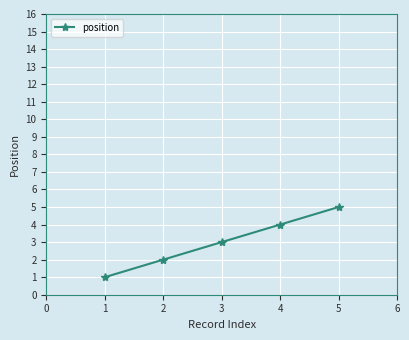

Rank the categories by value from lowest to highest.

1, 2, 3, 4, 5